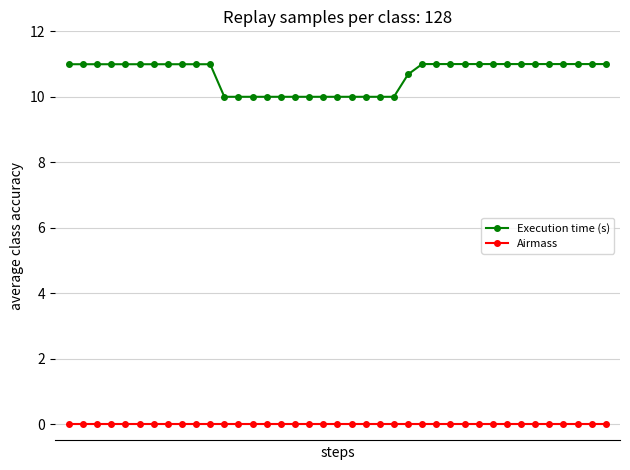

What is the difference between the maximum and minimum values in the Execution time (s) series?

1.0